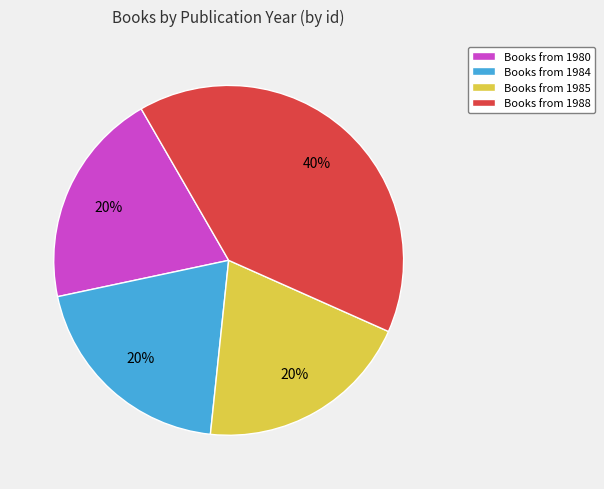

Is there a majority slice in this chart?

No